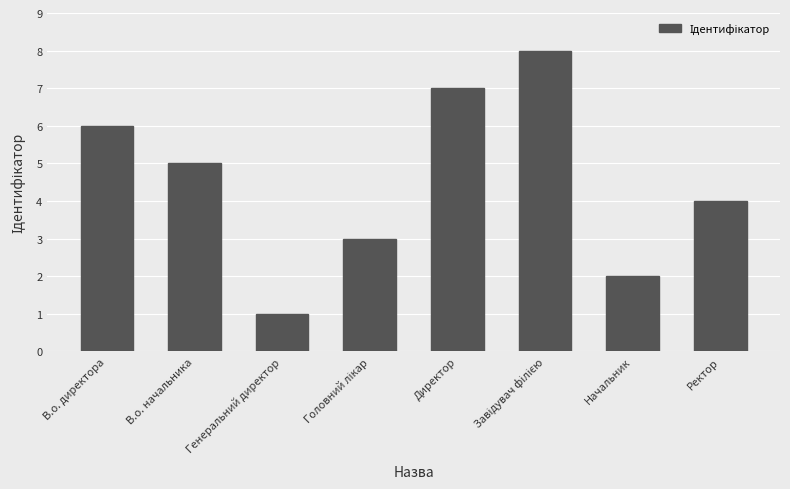

What is the change in value from Директор to Ректор?

-3